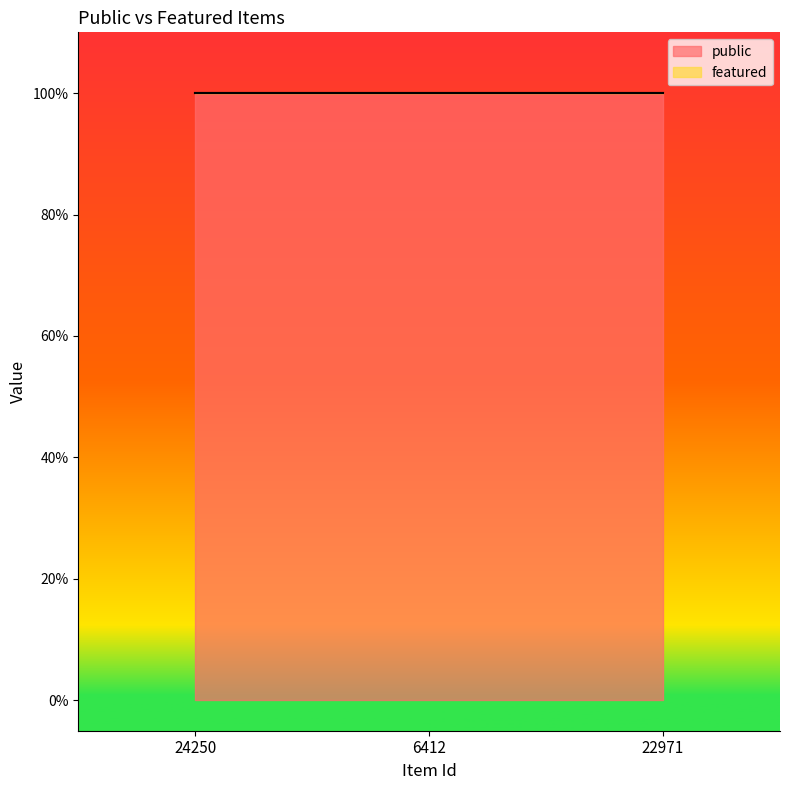

Reading left to right, transcribe all the data shown in this chart.

public: 1	1	1
featured: 0	0	0